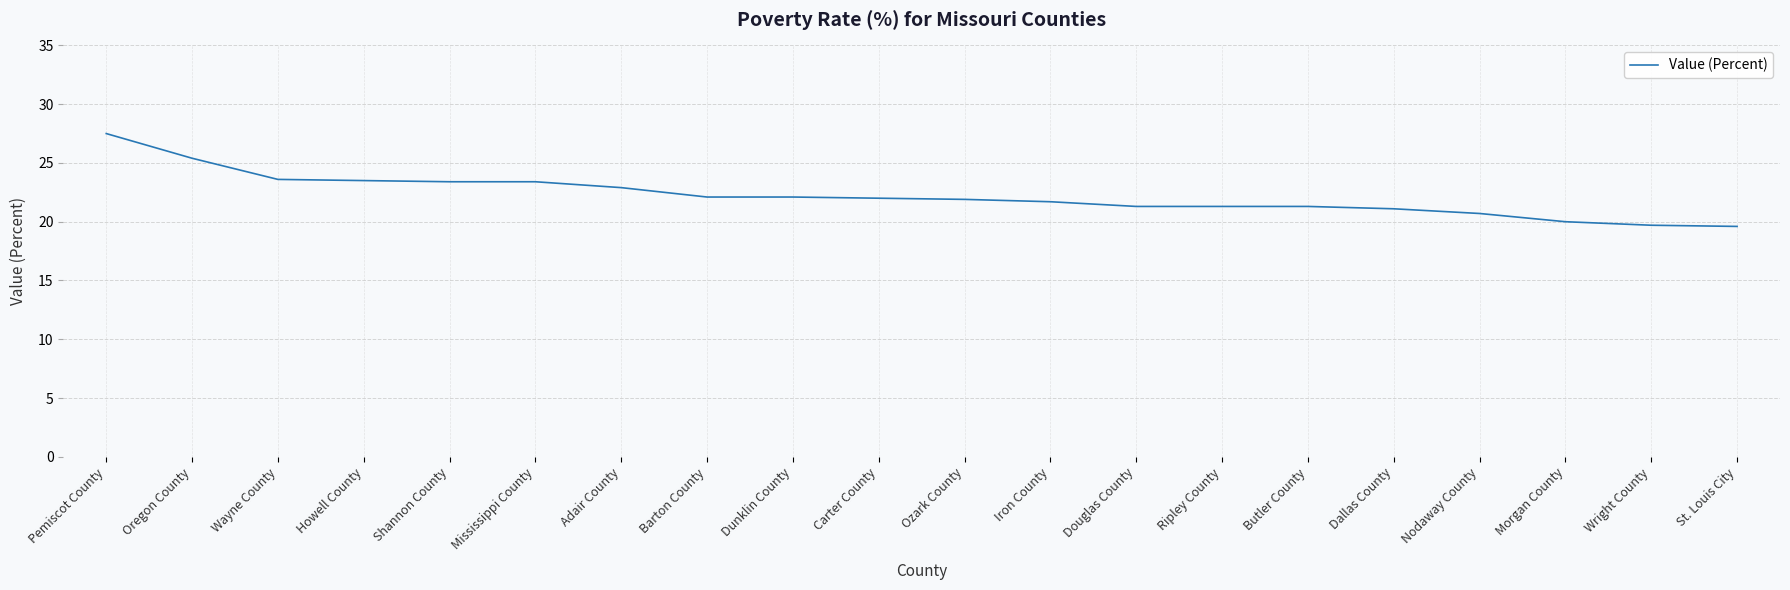

The chart shows a value of 10.5 at Wright County. True or false?

False